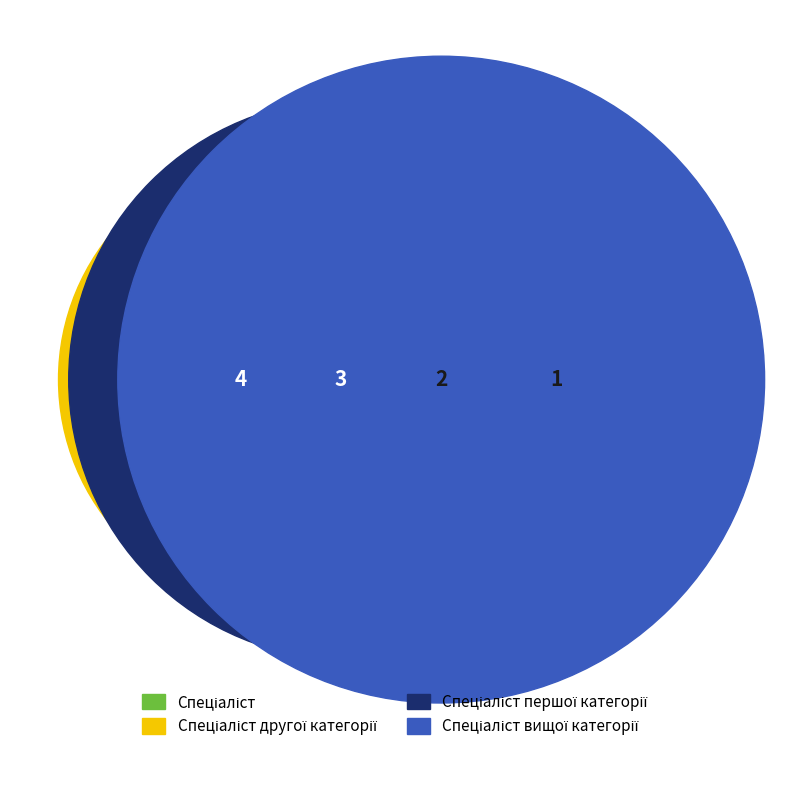

Which category has the biggest portion of the pie?

Спеціаліст вищої категорії